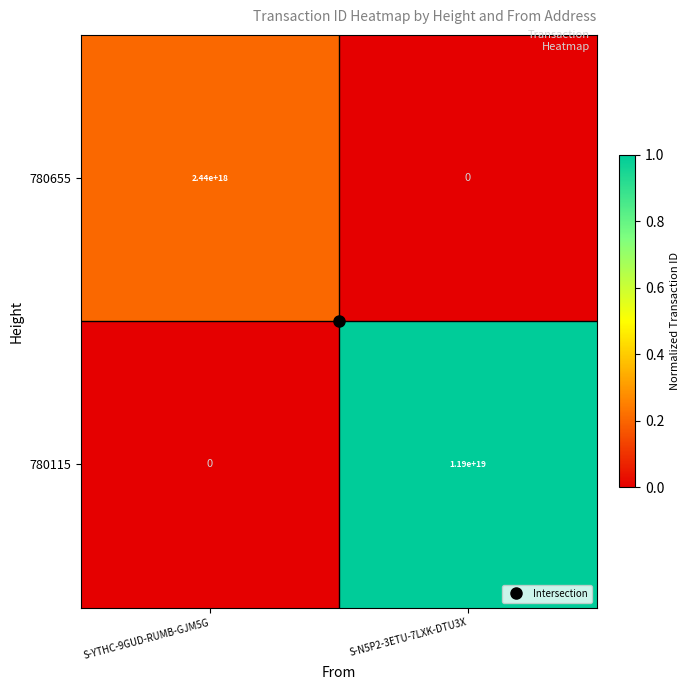

The 780115 series shows 5707168571689674752 at S-N5P2-3ETU-7LXK-DTU3X. True or false?

False